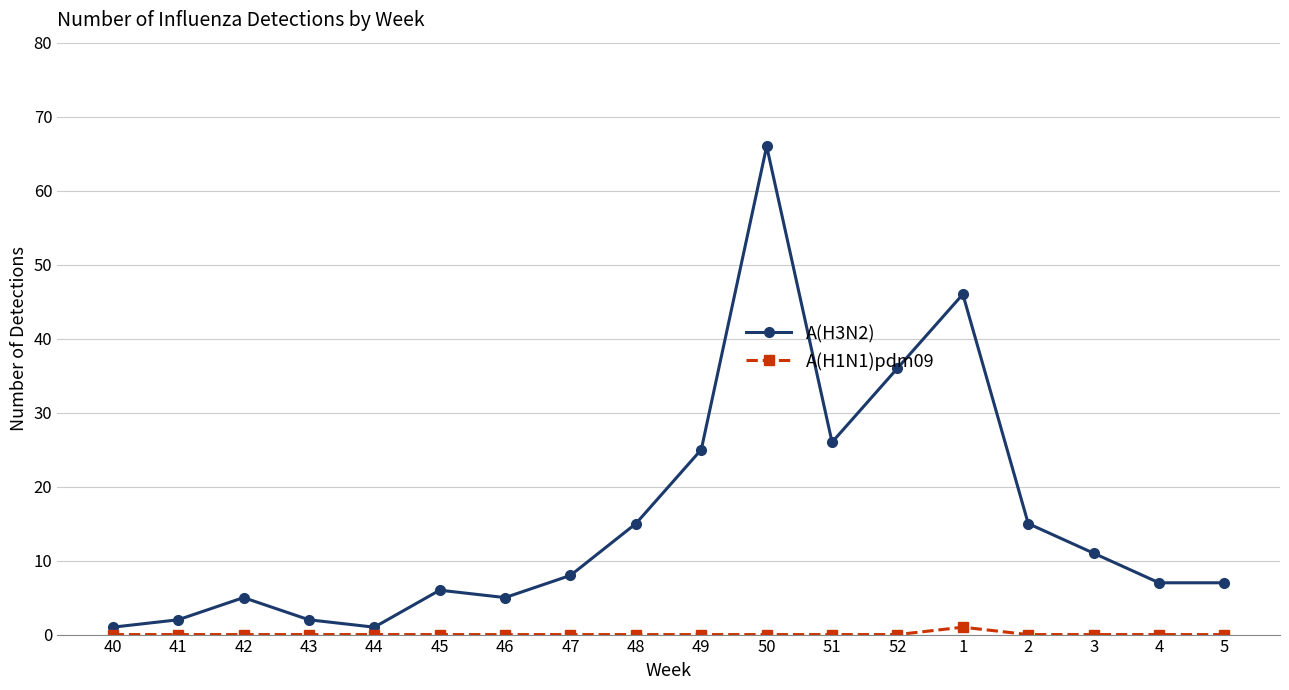

How many lines are shown in the chart?

2